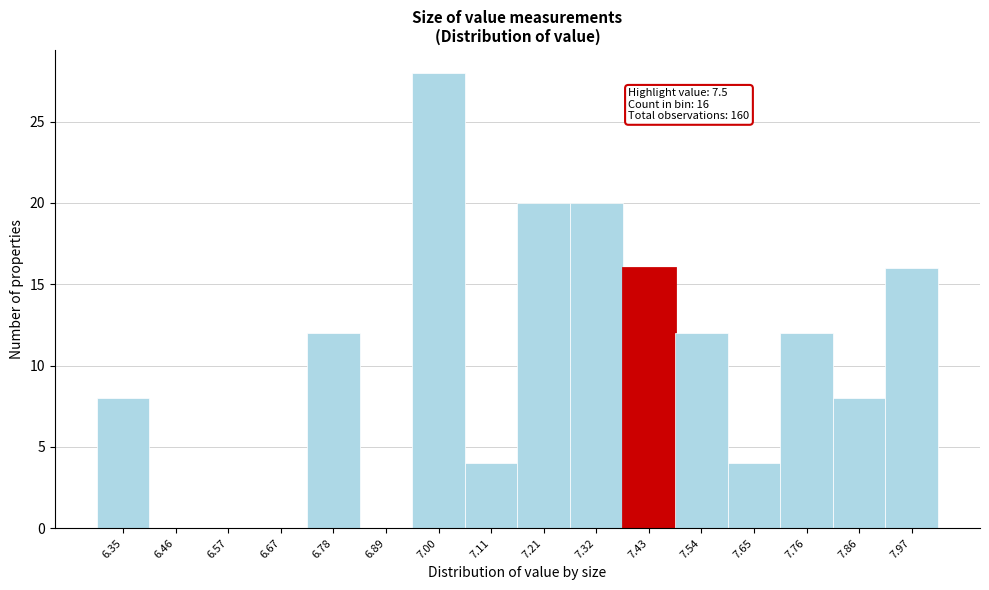

Reading right to left, list all the values displayed in this chart.

7.97=16	7.86=8	7.76=12	7.65=4	7.54=12	7.43=16	7.32=20	7.21=20	7.11=4	7.00=28	6.89=0	6.78=12	6.67=0	6.57=0	6.46=0	6.35=8